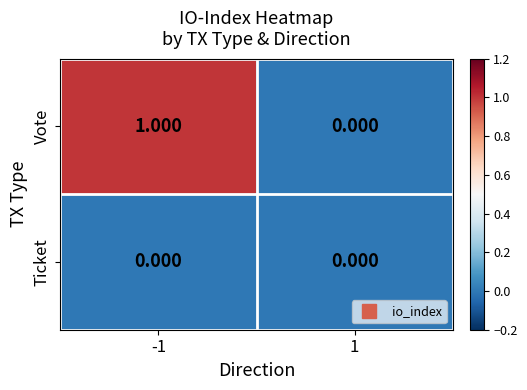

List the series in order of their overall mean, lowest first.

Ticket, Vote